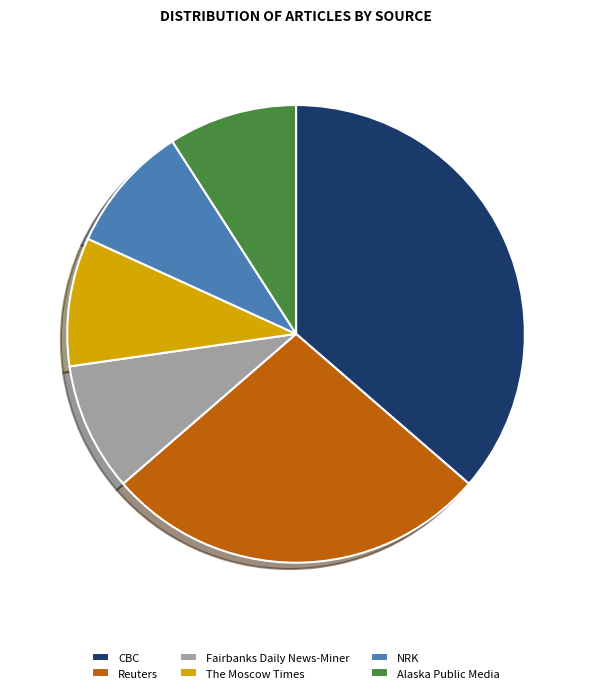

Count the number of slices in the pie.

6